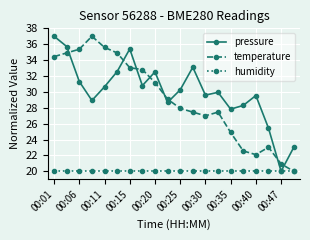

True or false: temperature has more than 0 interior local peaks.

True